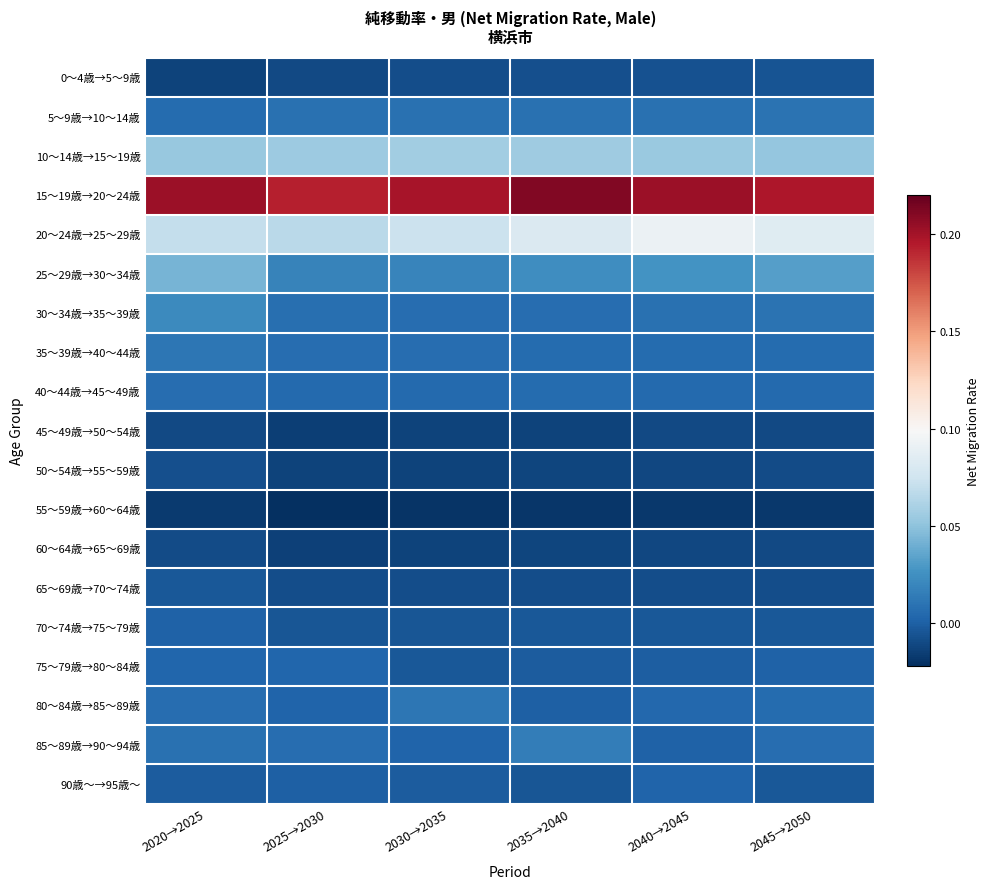

At how many categories does at least one series exceed 0?

6